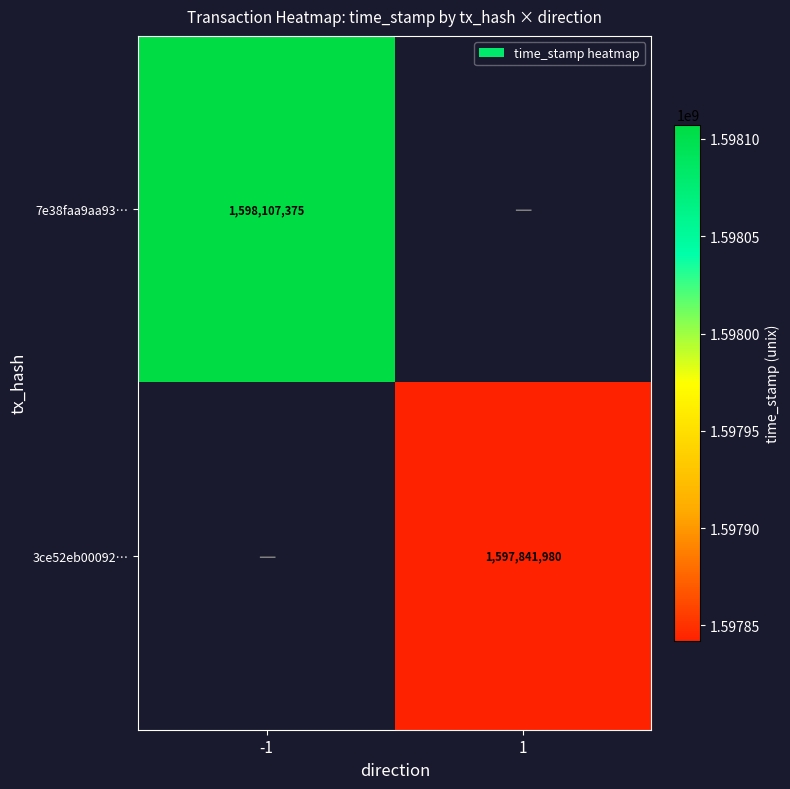

The value of 3ce52eb00092… at 1 is 1597841980. True or false?

True